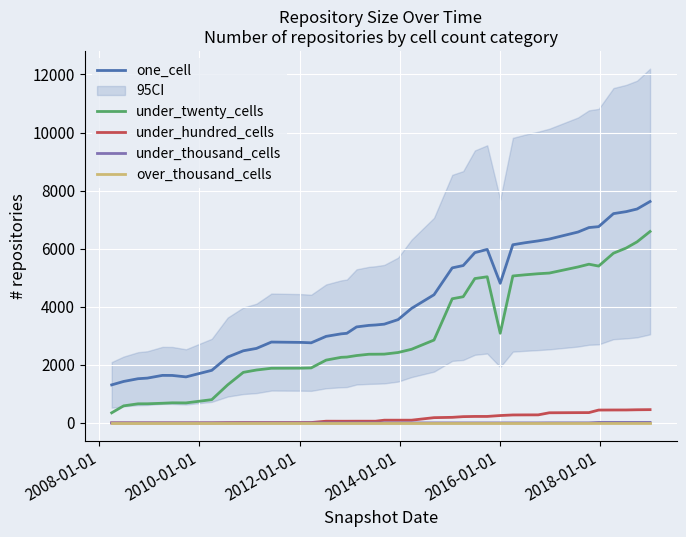

What is the sum of all one_cell values?

164489